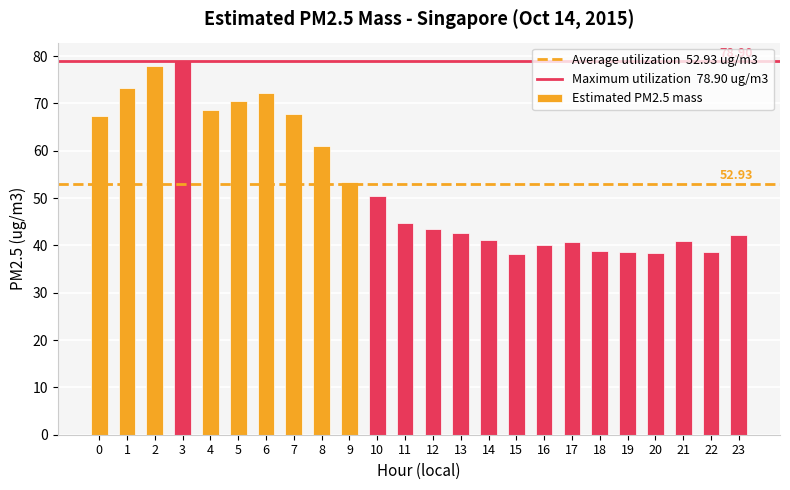

What is the difference between the maximum and minimum values?

40.7